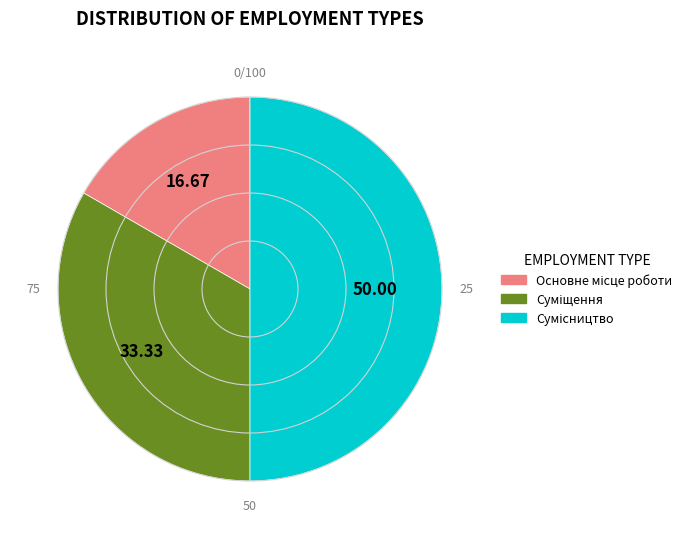

Count the number of slices in the pie.

3